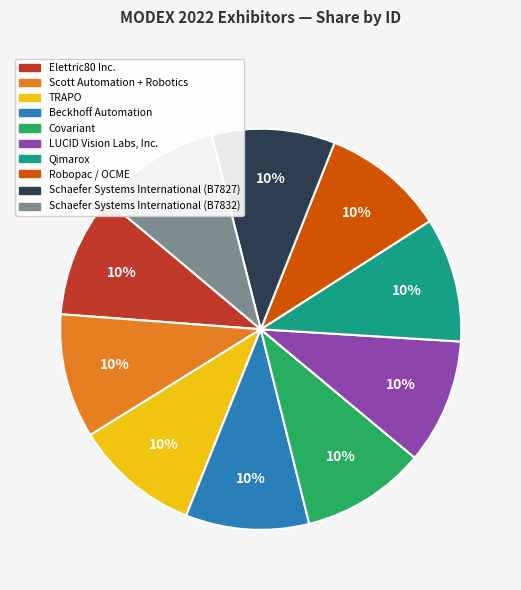

What percentage is the Beckhoff Automation slice, to the nearest percent?

10%